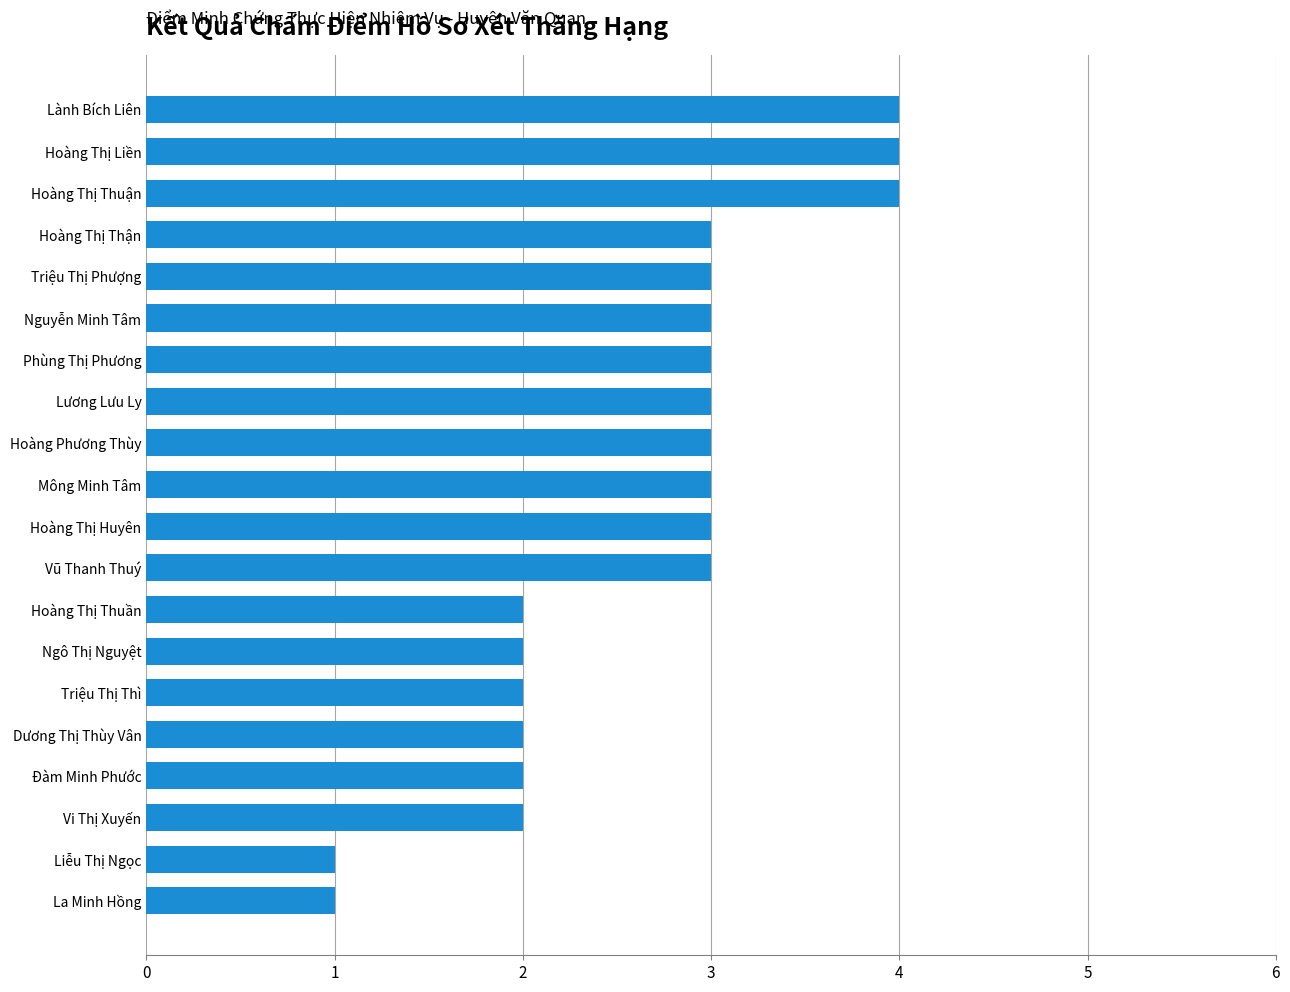

What is the greatest value displayed?

4